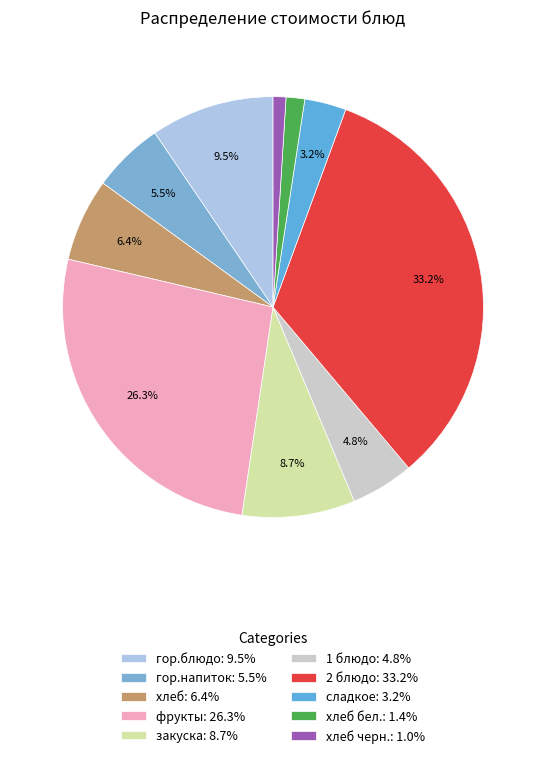

Count the number of slices in the pie.

10